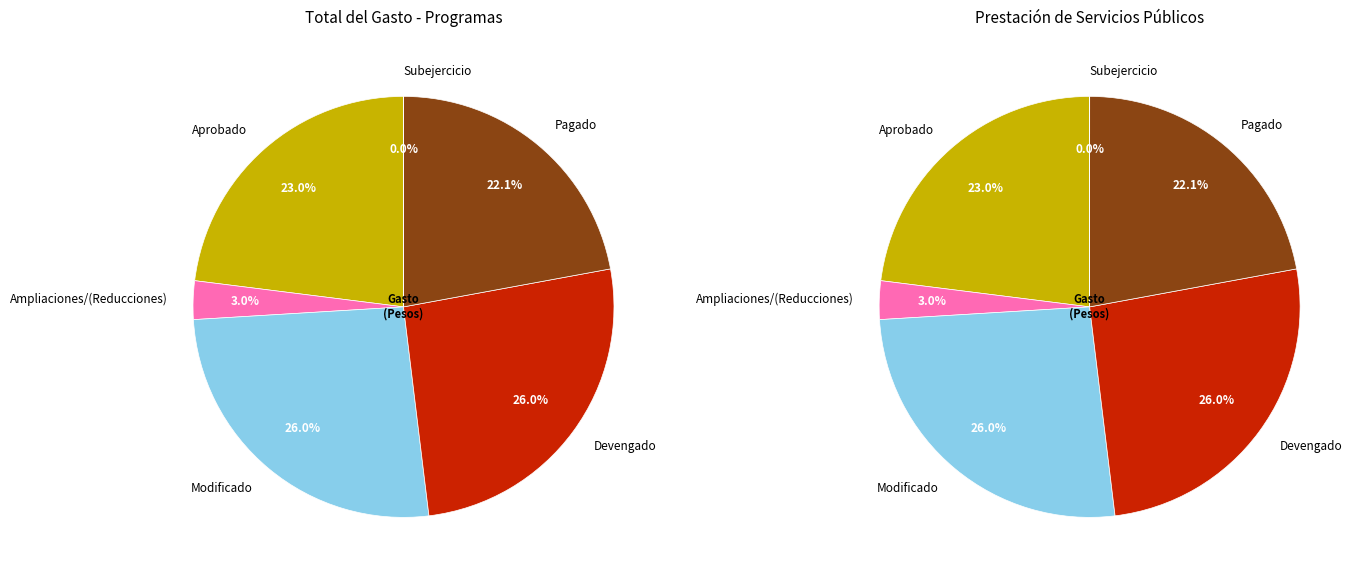

To the nearest percent, what is the combined percentage of Aprobado and Subejercicio?

23%